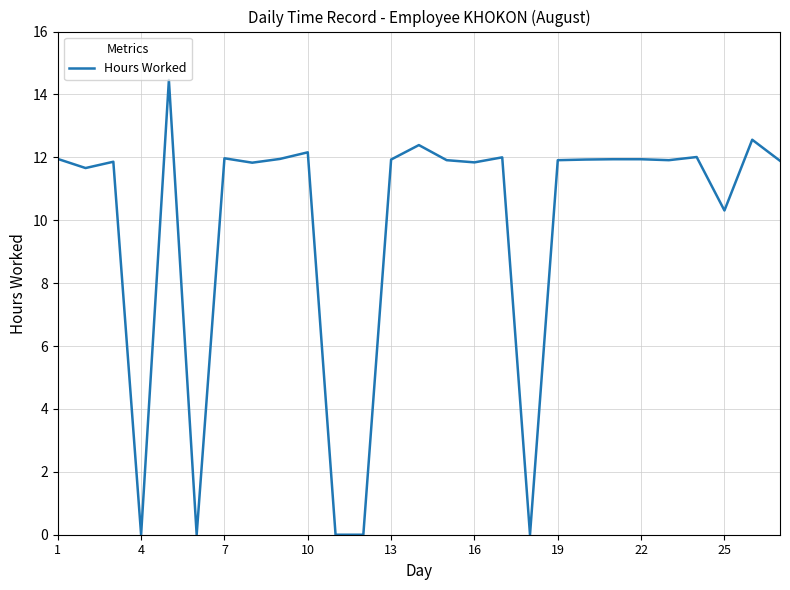

What is the difference between the maximum and minimum values?

14.5